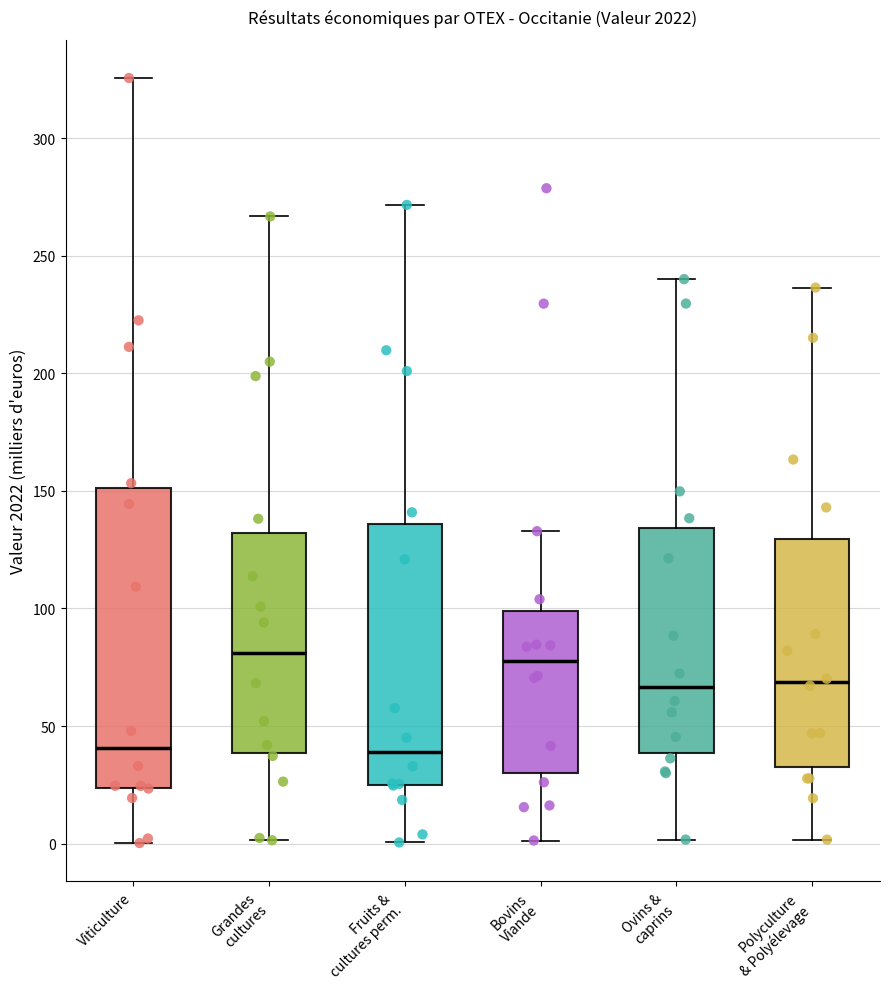

Where is the lower edge of the box for Grandes cultures on the y-axis? The values are not printed on the chart, so give them approximately, as read against the axis.

40